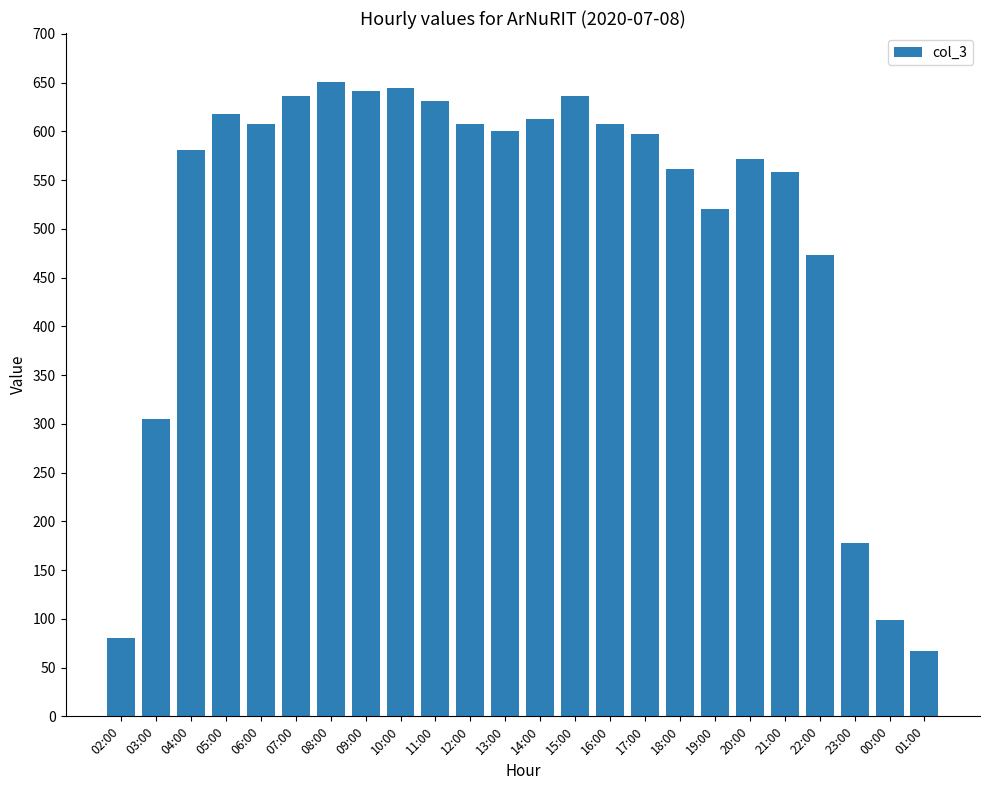

What is the label of the 8th bar from the right?

18:00